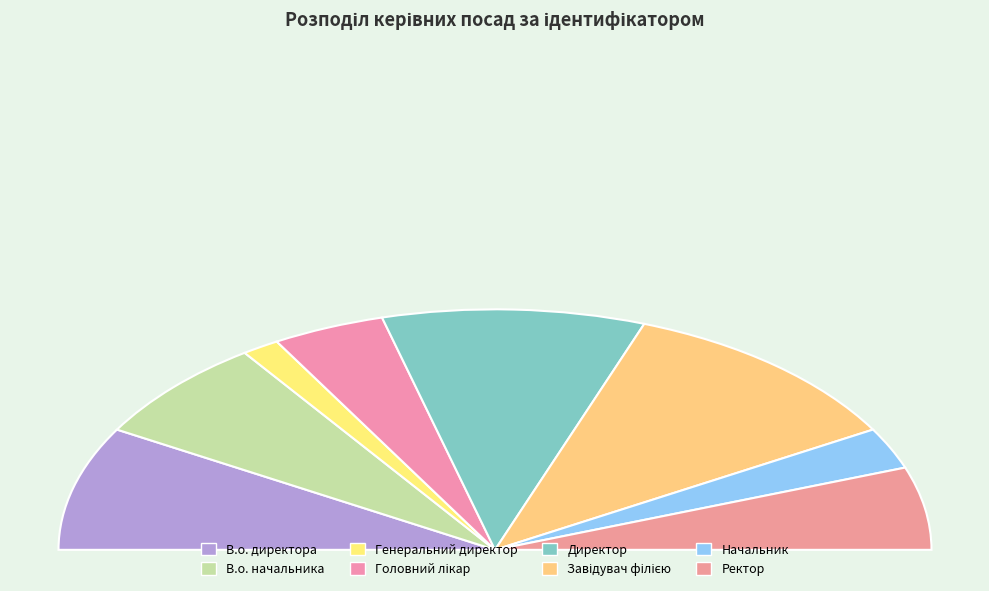

What percentage do Директор and Начальник together represent?

25.0%